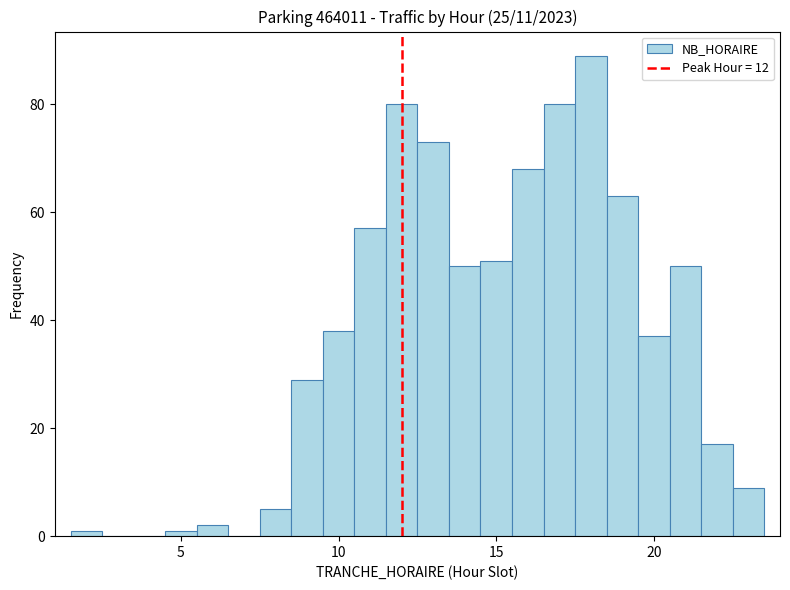

Read against the x-axis, roughly where is the centre of the tallest bar?

18.0